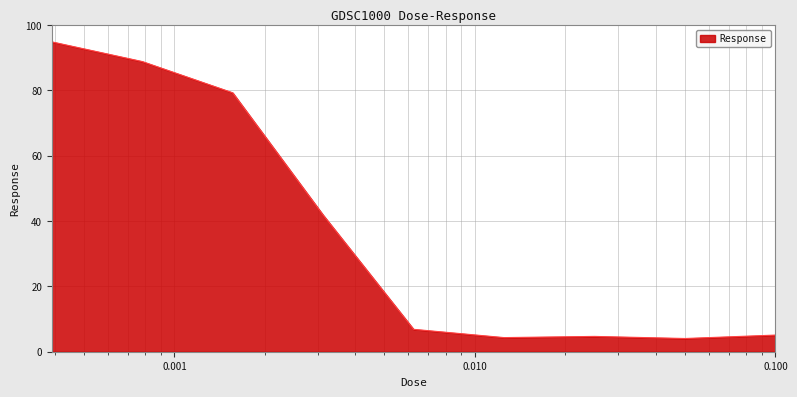

What is the maximum value shown in the chart?

94.8